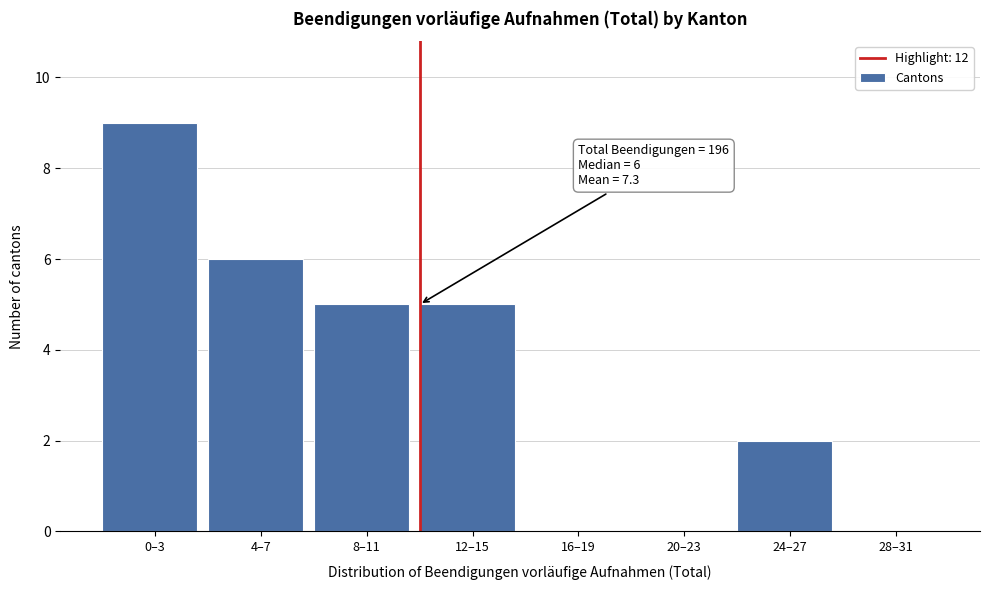

Reading left to right, extract all data points from this chart.

0–3=9	4–7=6	8–11=5	12–15=5	16–19=0	20–23=0	24–27=2	28–31=0